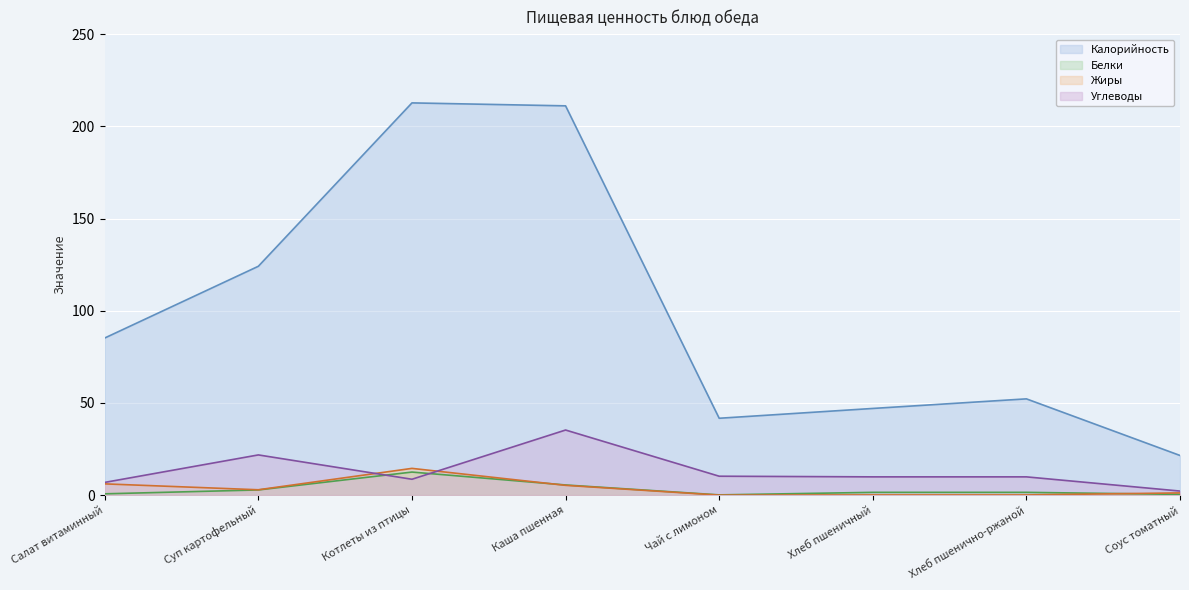

What is the value of the Белки point at the 5th from the left?

0.1